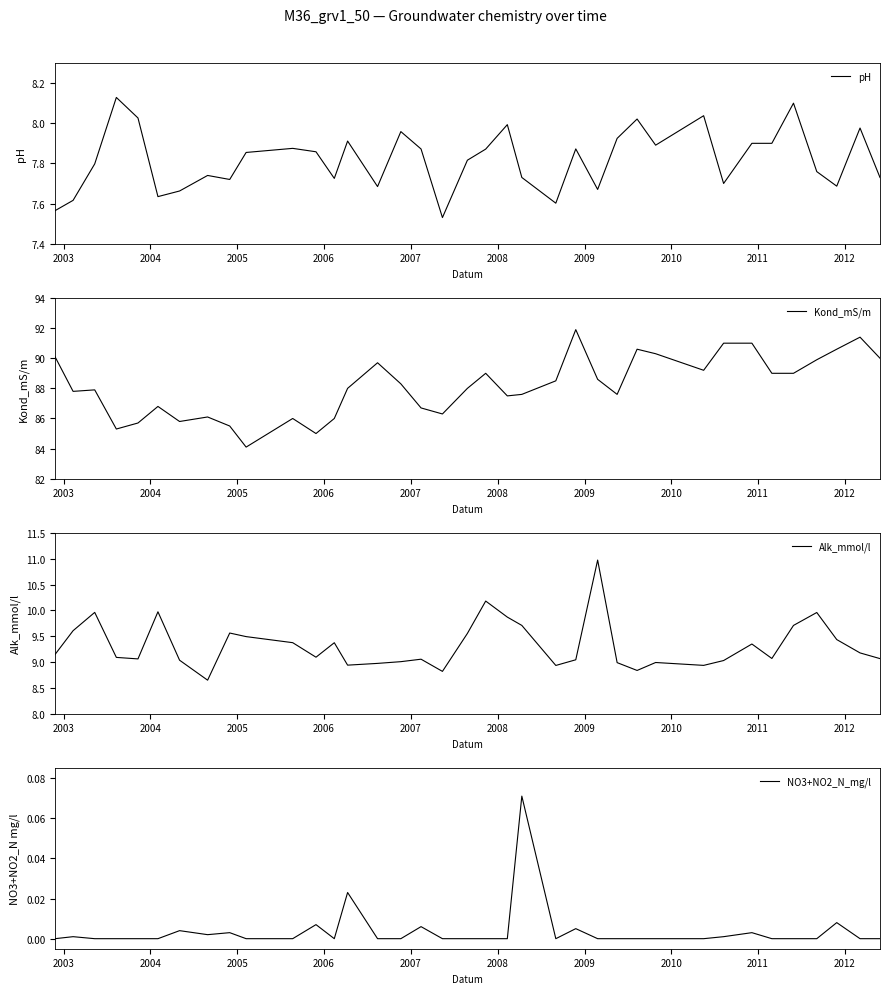

What is the lowest value of the Kond_mS/m series?

84.1